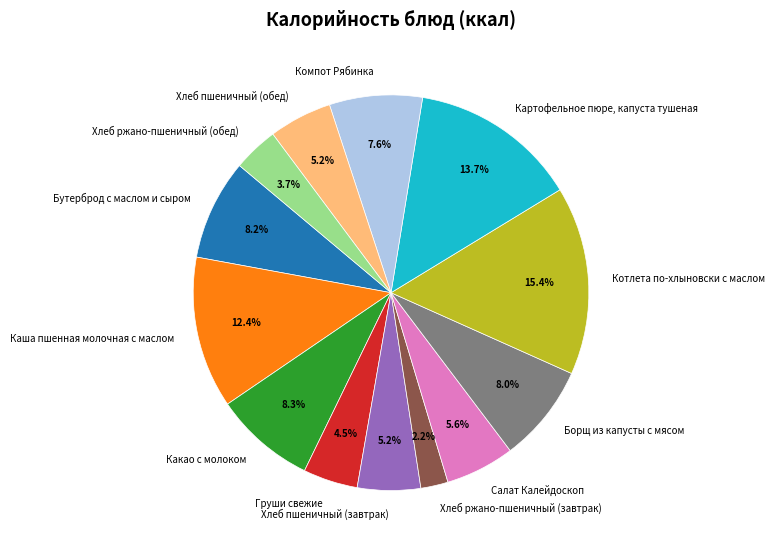

Which category has the smallest portion of the pie?

Хлеб ржано-пшеничный (завтрак)